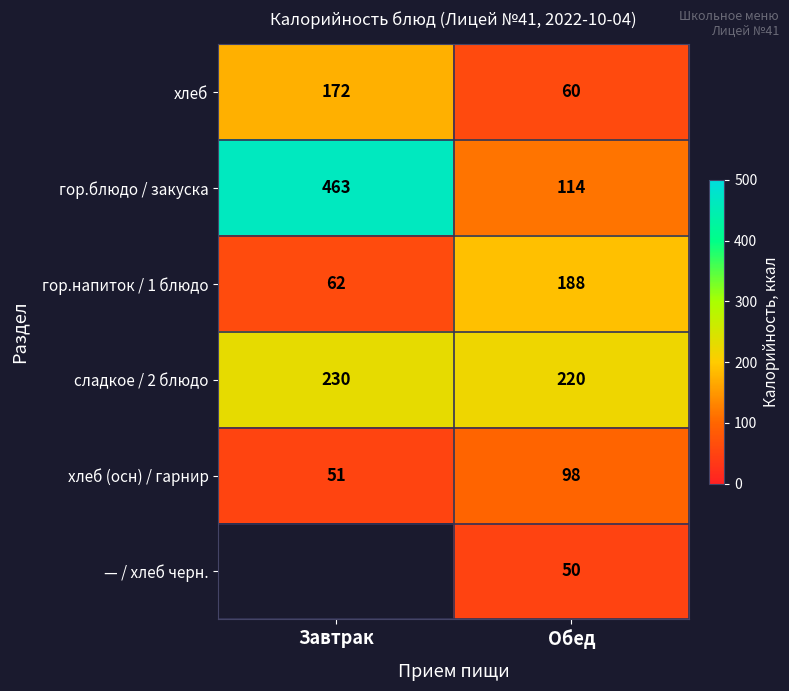

Which category has the highest value in the гор.блюдо / закуска series?

Завтрак